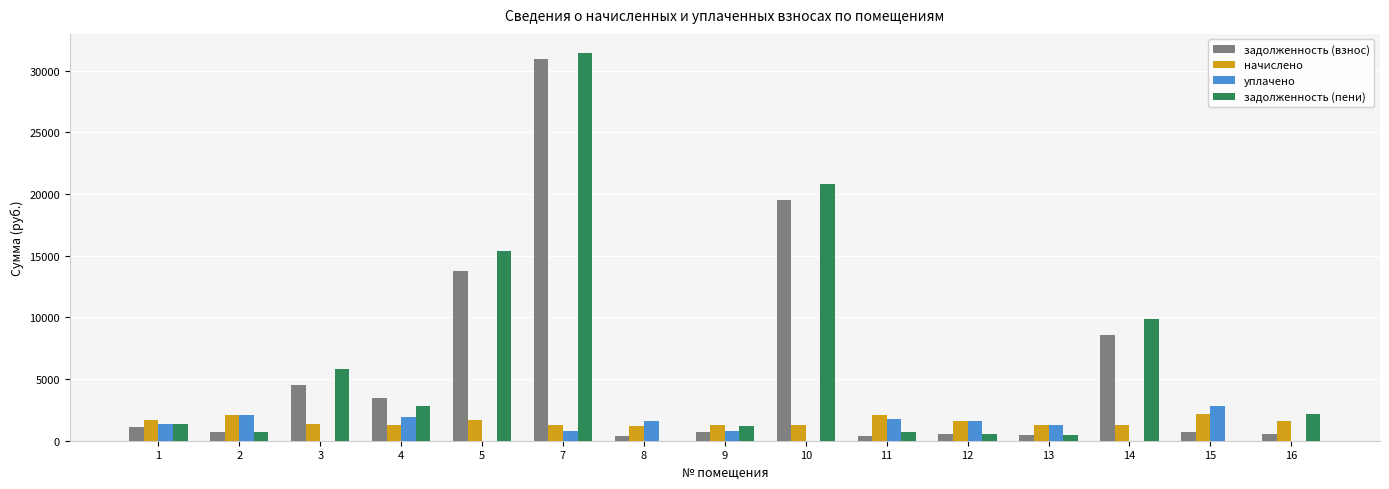

The value of уплачено at 8 is 1593.5. True or false?

True